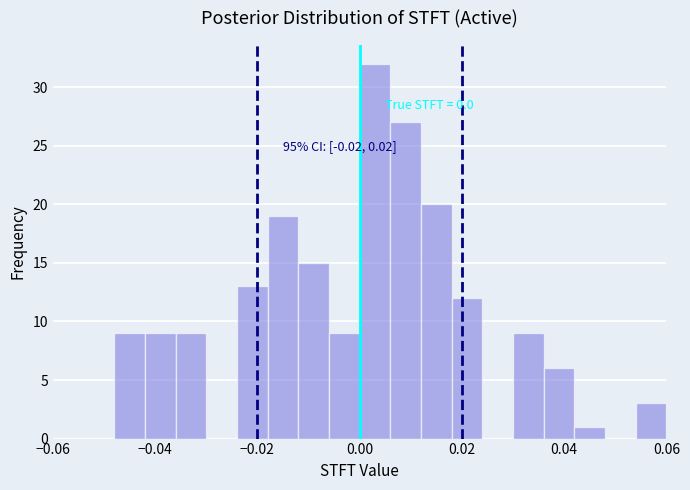

Around what value on the x-axis is the tallest bar? Give the approximate position of its centre, as read against the axis.

0.004